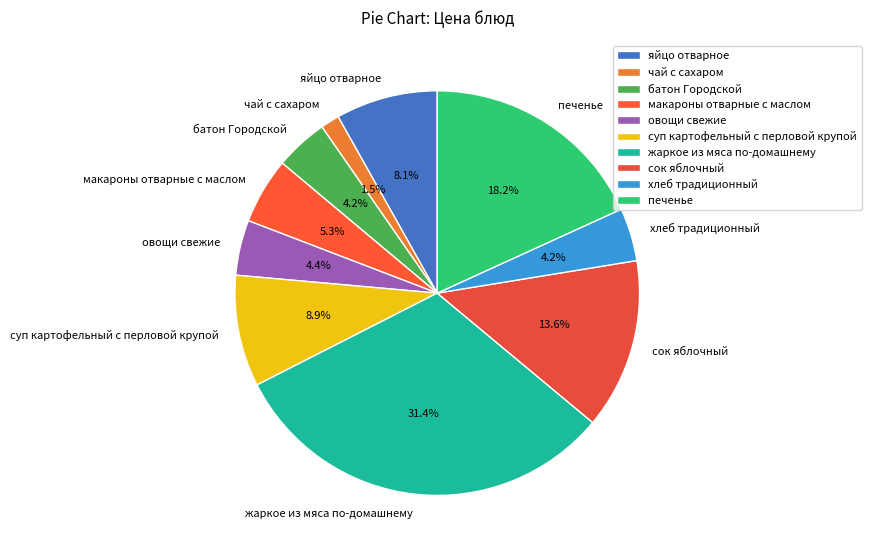

True or false: печенье accounts for 10% of the total.

False